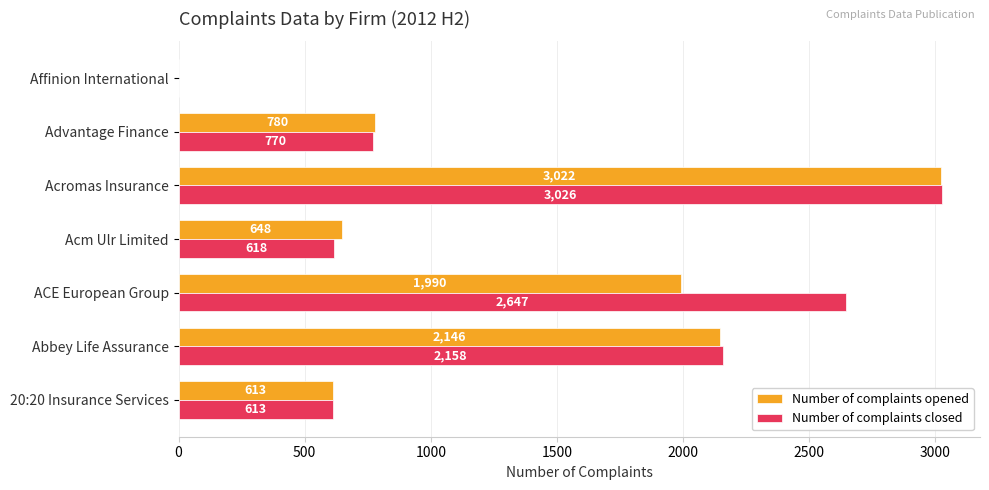

Which series changed the most between Abbey Life Assurance and Advantage Finance?

Number of complaints closed